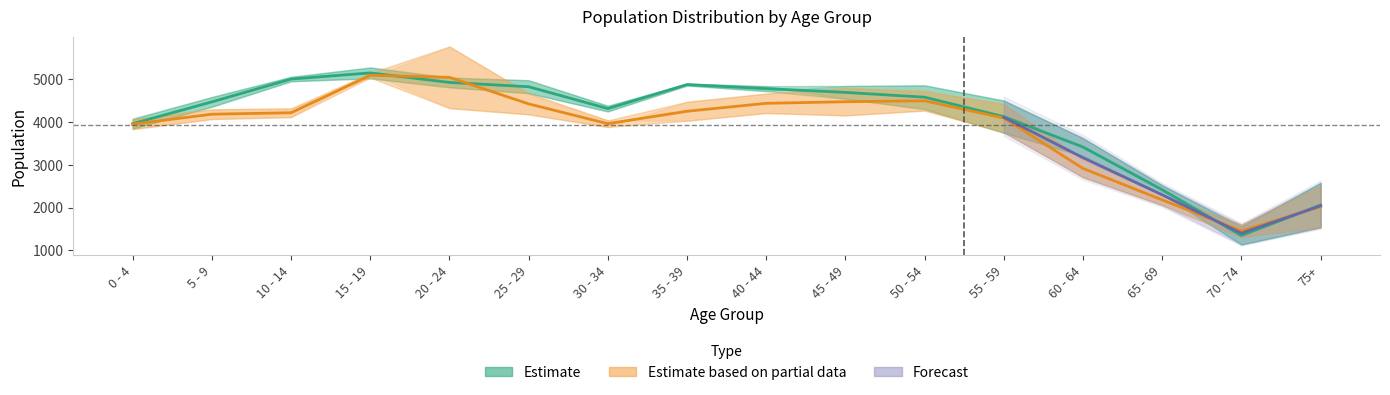

At how many categories does at least one series exceed 1692?

15